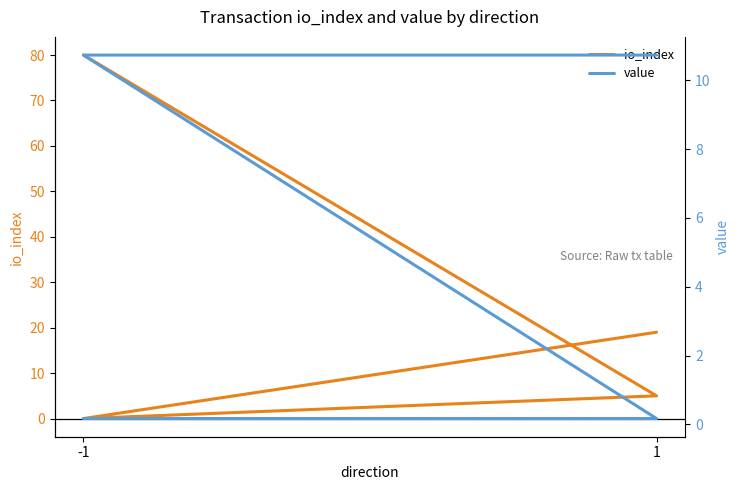

Is it true that value equals 3.4 at 1?

False